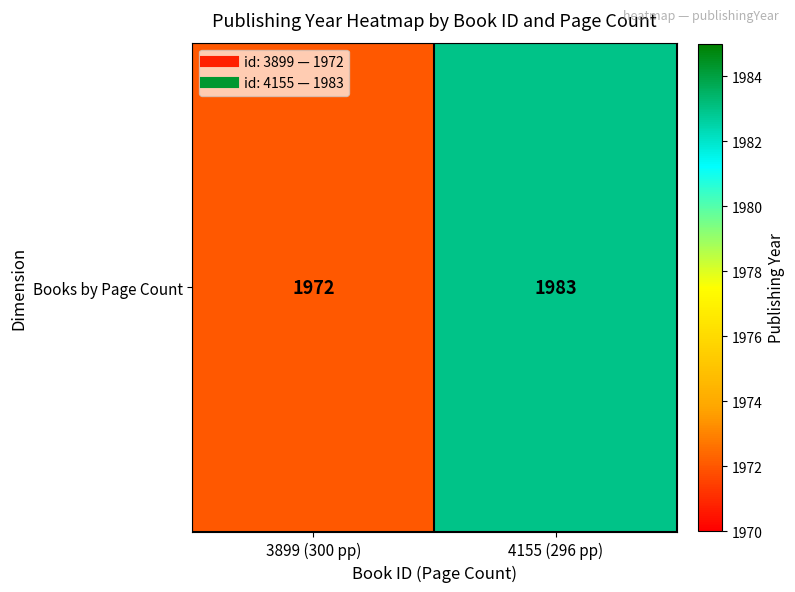

What is the change in value from 3899 (300 pp) to 4155 (296 pp)?

+11